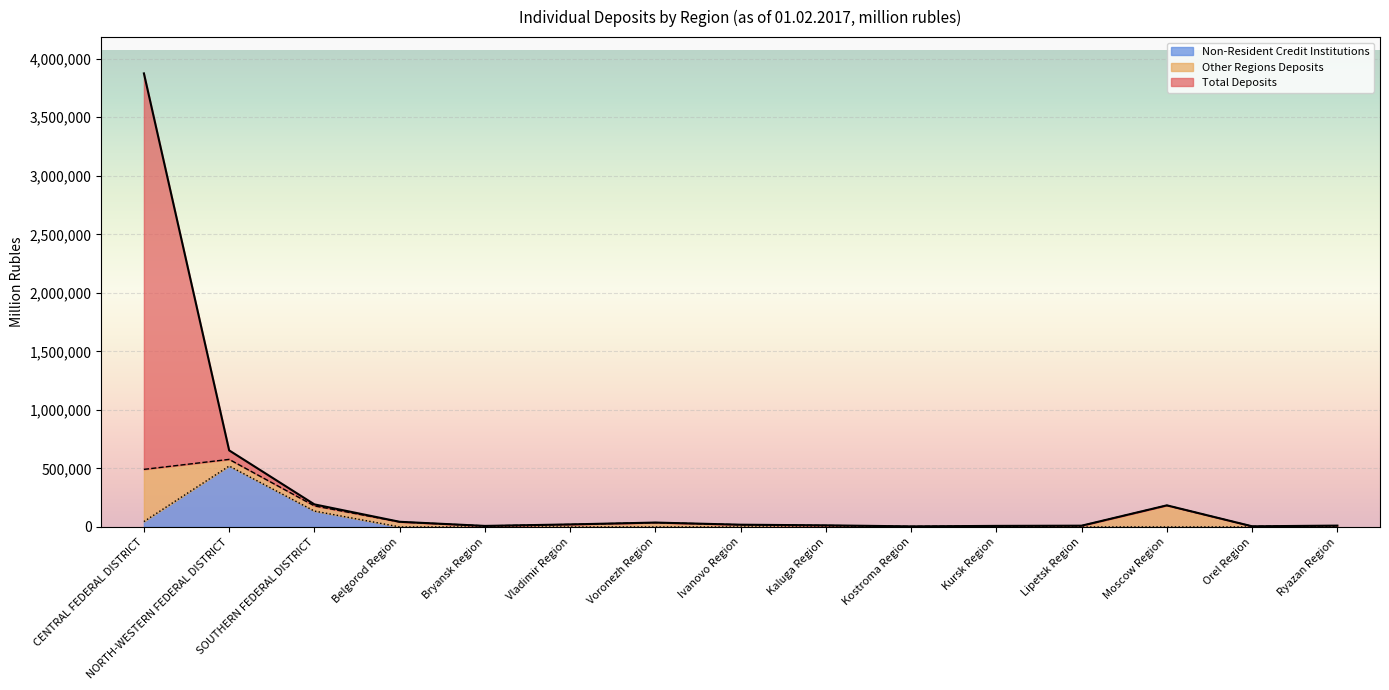

Is the value of Total Deposits at Bryansk Region greater than the value of Non-Resident Credit Institutions at Vladimir Region?

Yes